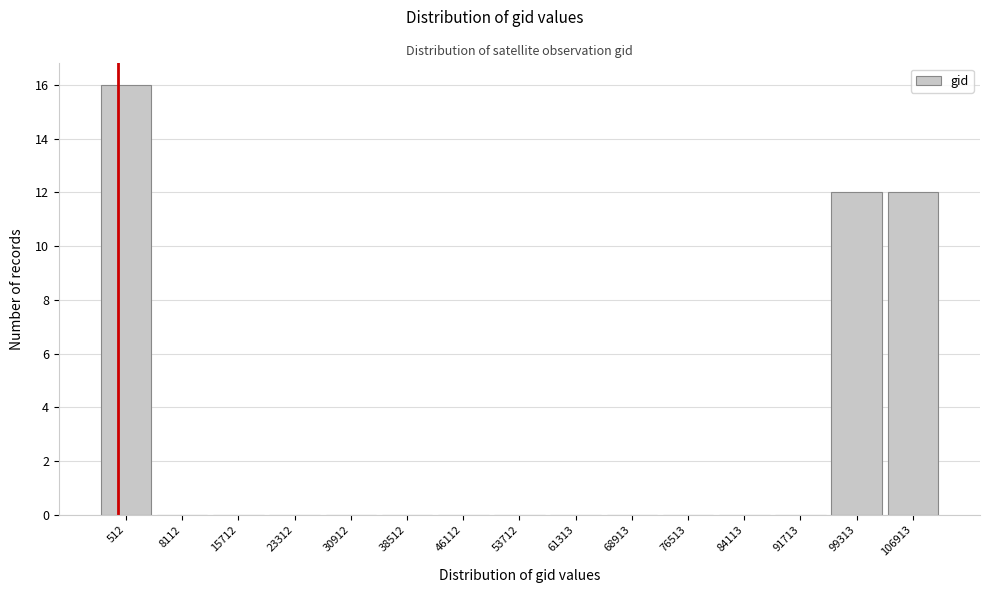

Reading right to left, extract all data points from this chart.

106913=12	99313=12	91713=0	84113=0	76513=0	68913=0	61313=0	53712=0	46112=0	38512=0	30912=0	23312=0	15712=0	8112=0	512=16